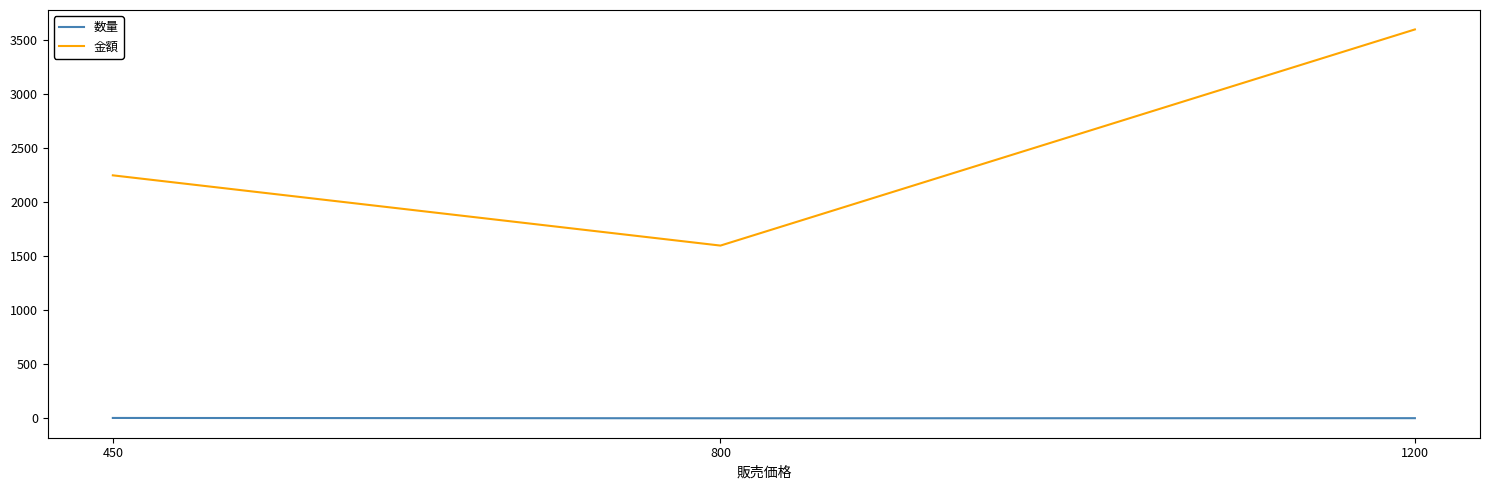

List the series in order of their peak value, highest first.

金額, 数量